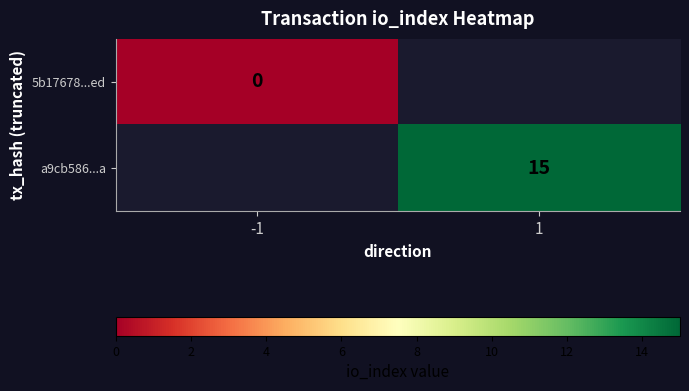

Is it true that a9cb586...a equals 15 at 1?

True